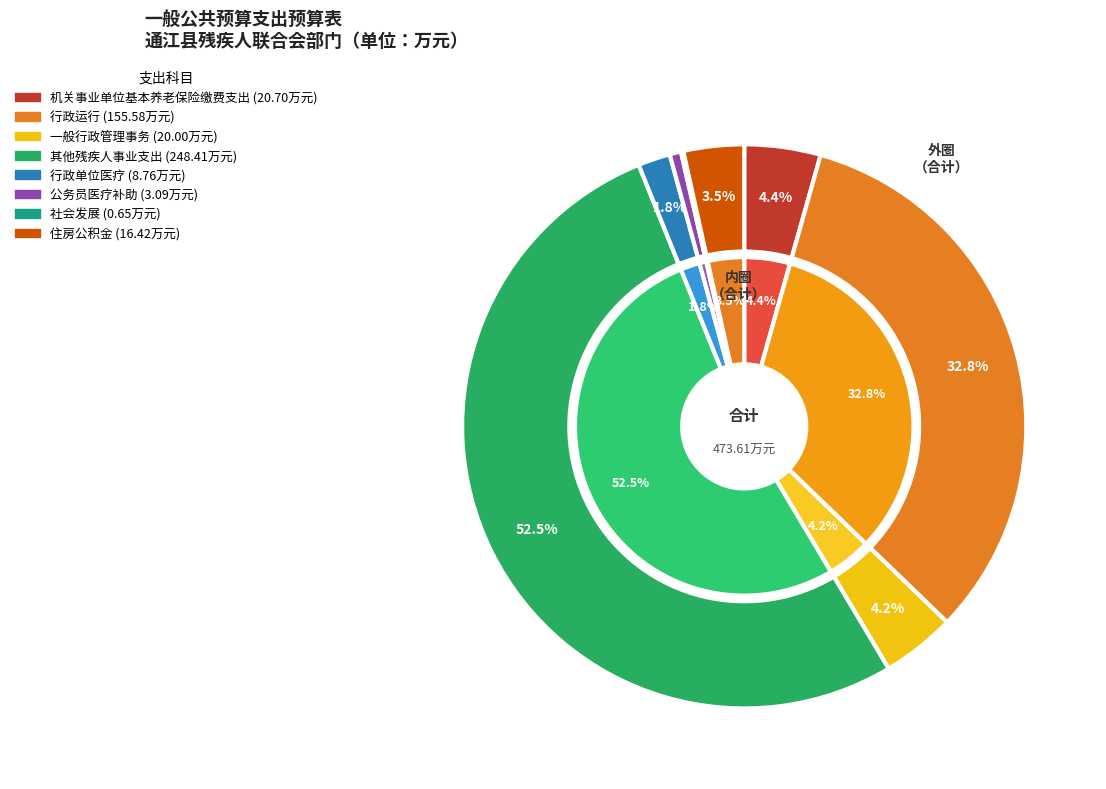

Is the sum of 其他残疾人事业支出 and 公务员医疗补助 greater than half?

Yes